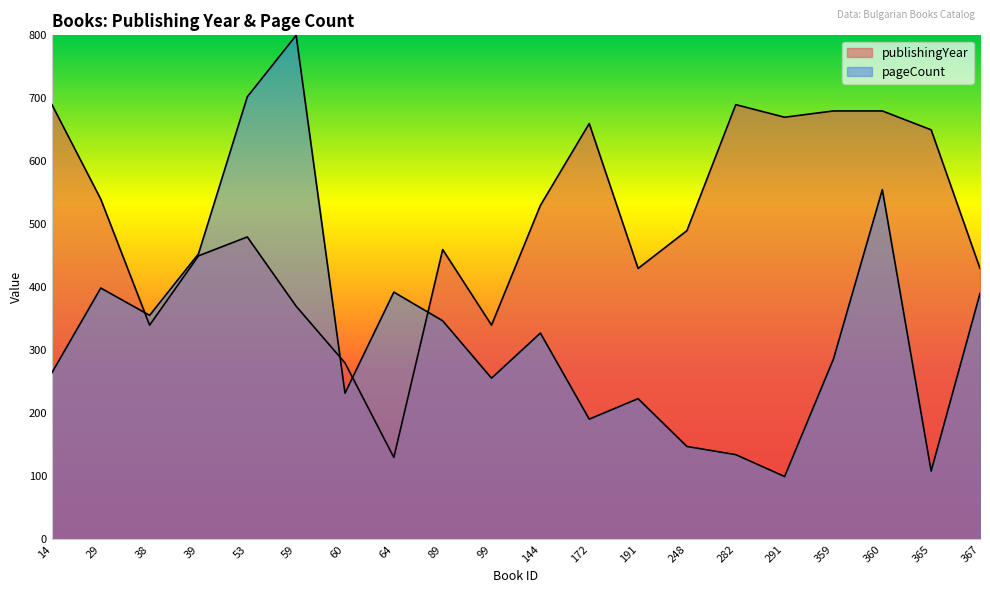

What is the sum of all publishingYear values?

9990.0